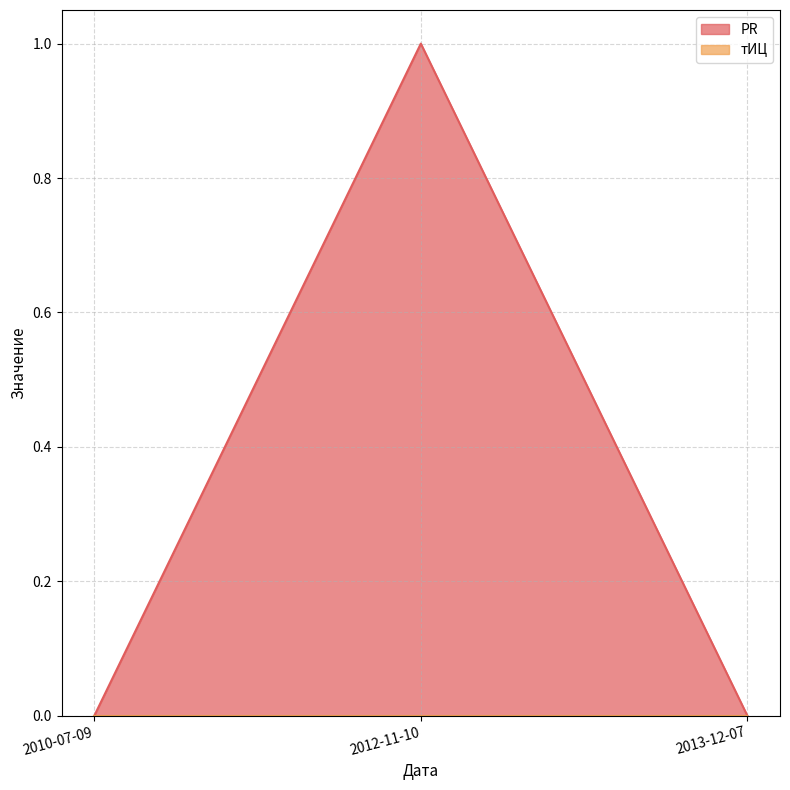

True or false: the data shows 1 at 2012-11-10.

True